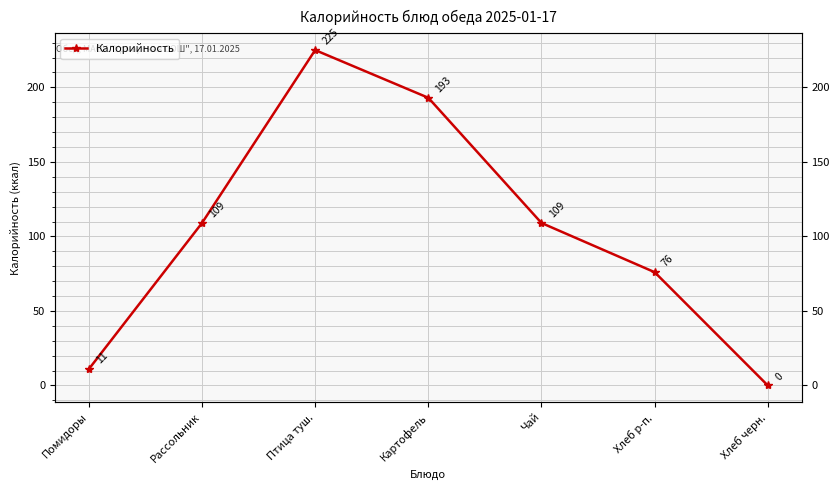

What is the maximum value shown in the chart?

225